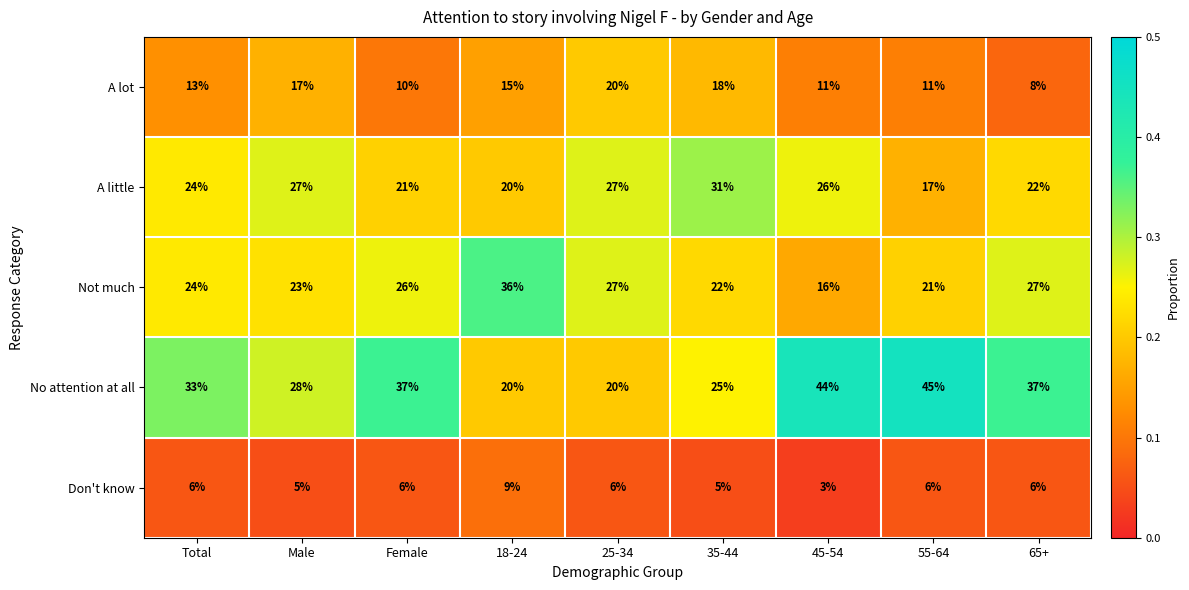

Which series changed the most between 18-24 and 25-34?

Not much